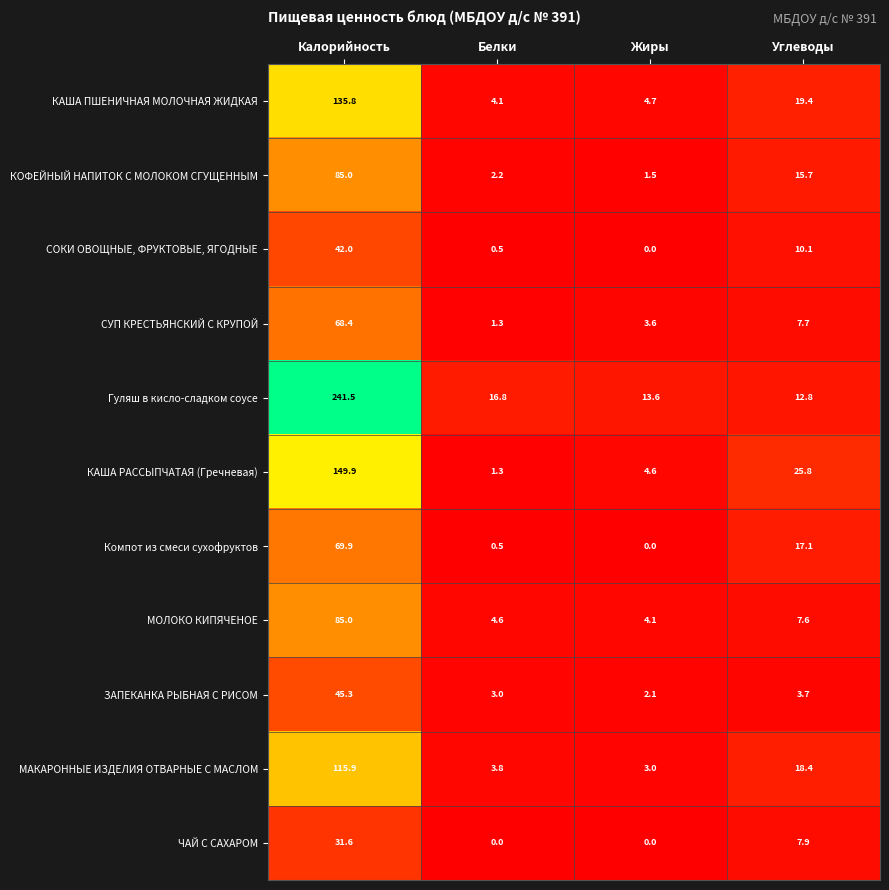

What is the sum of all ЗАПЕКАНКА РЫБНАЯ С РИСОМ values?

54.1